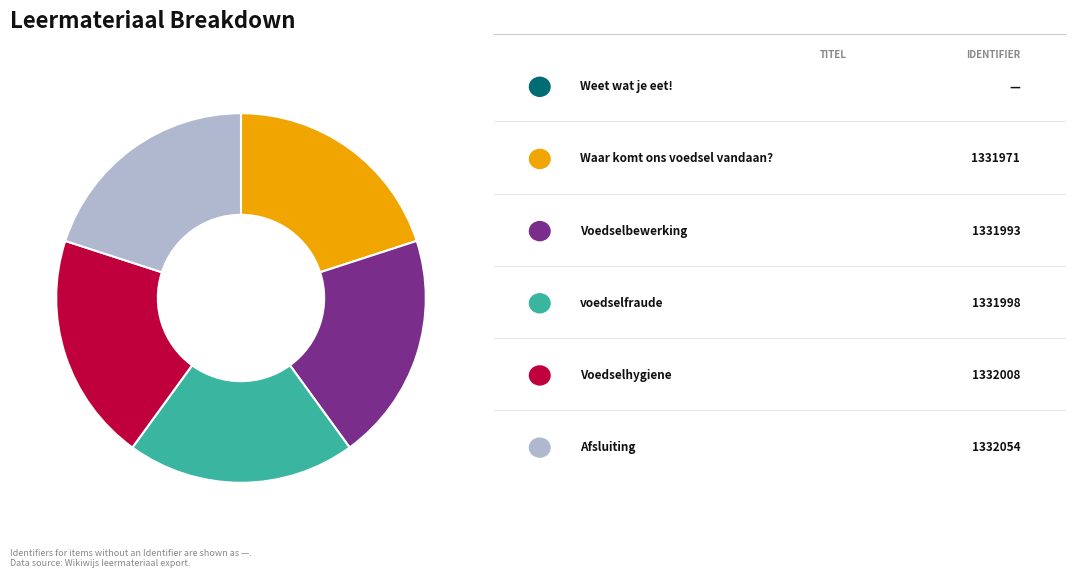

Is there any slice that represents more than half of the pie?

No